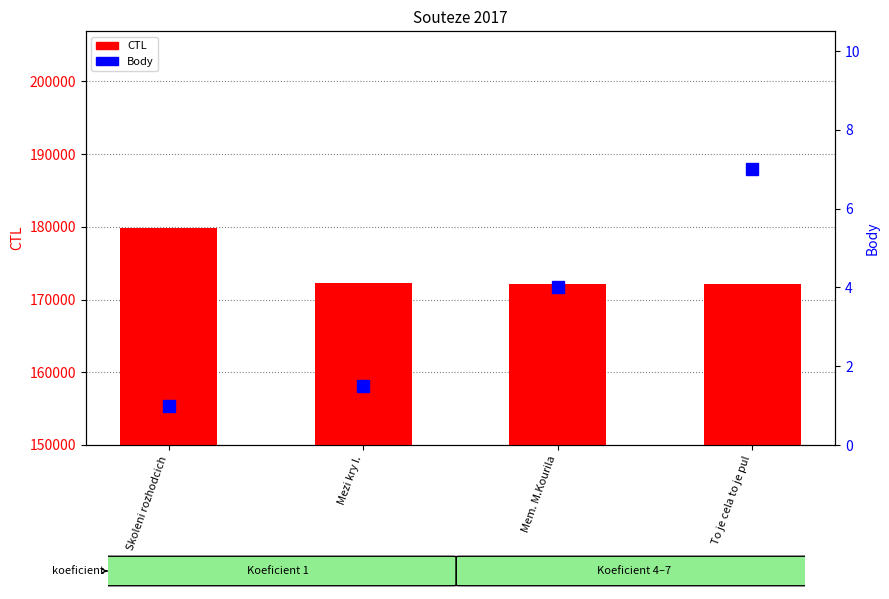

What is the label of the 2nd bar from the left?

Mezi kry I.